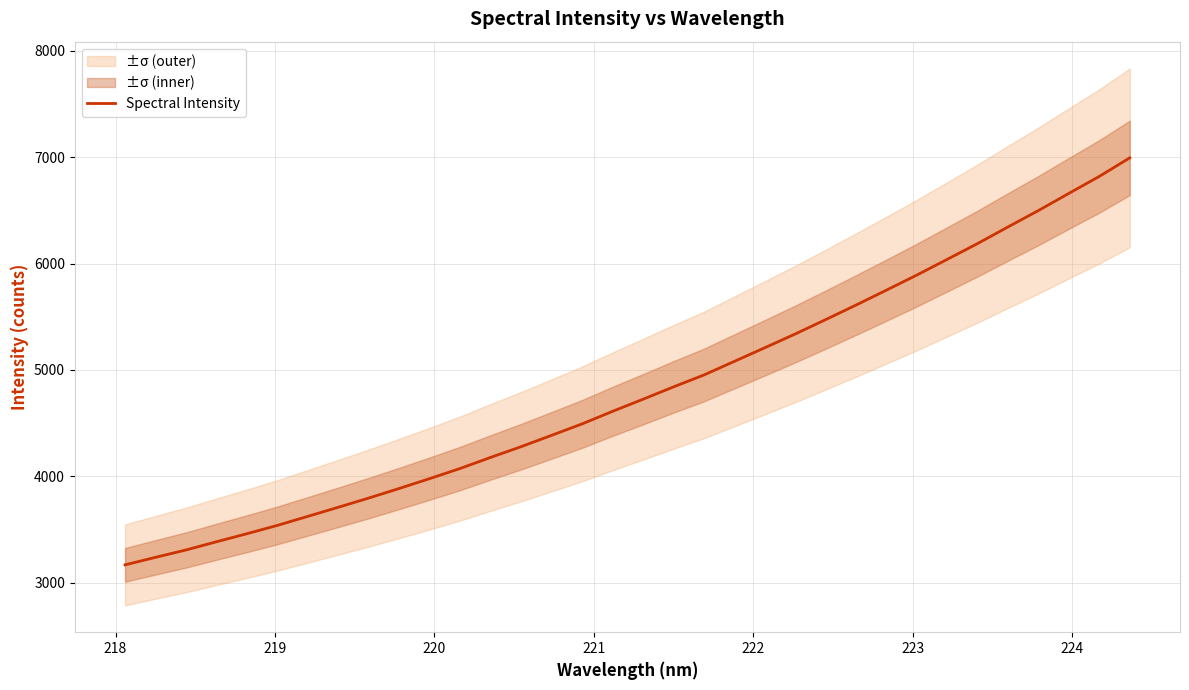

What is the highest value of the Spectral Intensity series?

6992.9